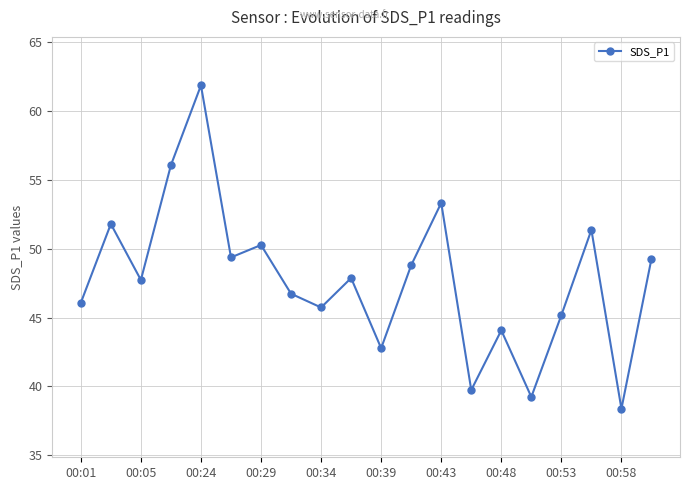

How many points are lower than both their immediate neighbors (excluding endpoints)?

7